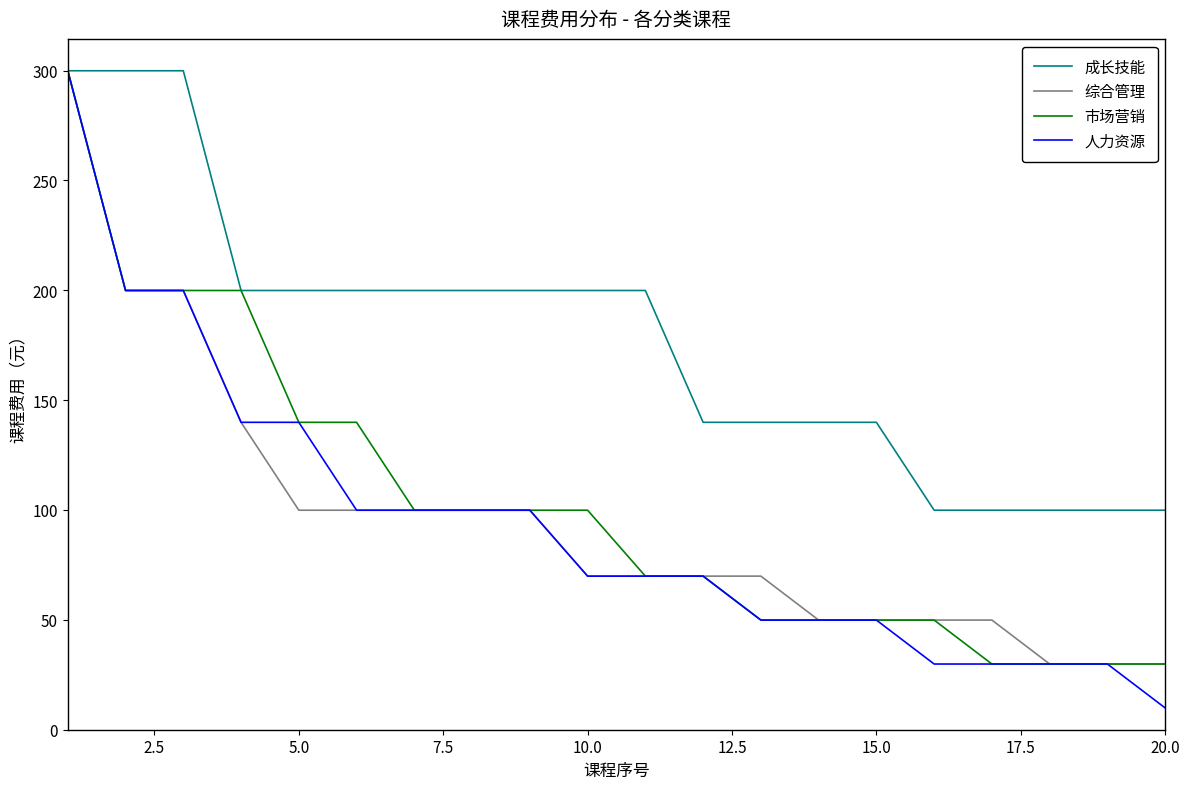

What are all the series names shown in the legend?

成长技能, 综合管理, 市场营销, 人力资源